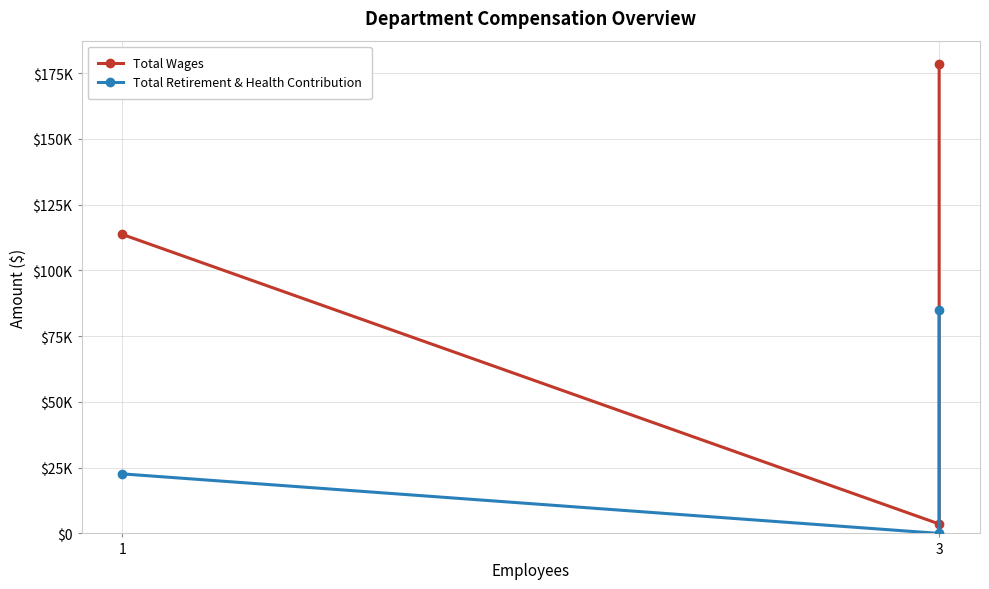

The value of Total Retirement & Health Contribution at 3 is 132622. True or false?

False